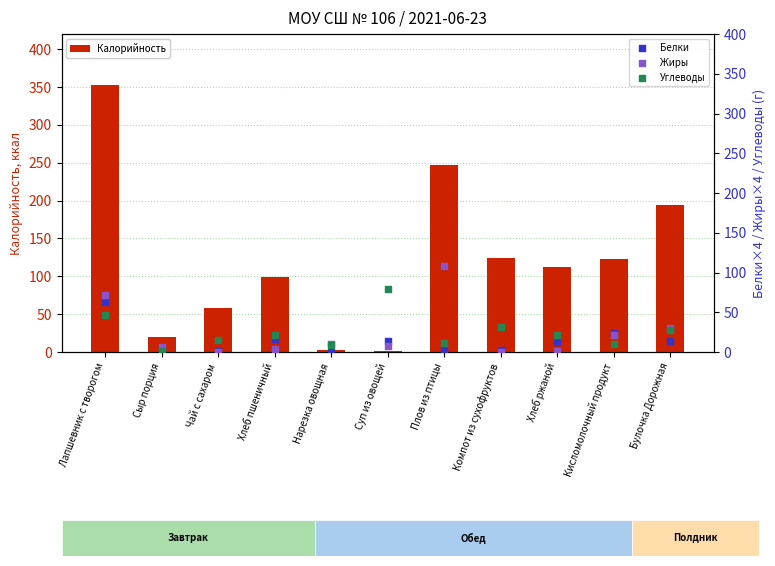

Which series has the largest total across all categories?

Калорийность